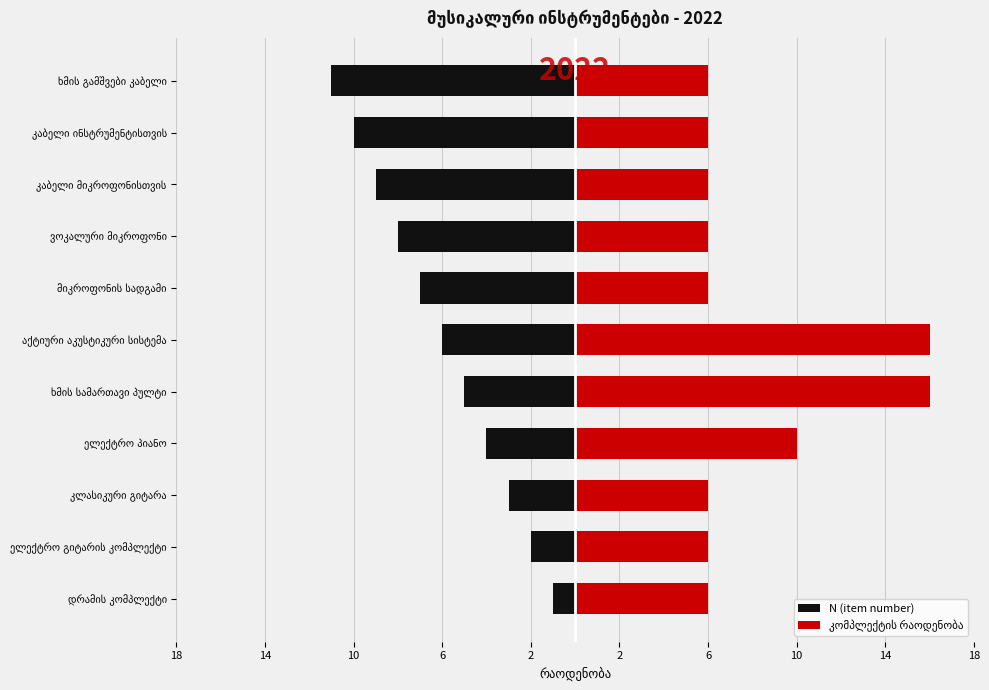

List the series in order of their overall mean, highest first.

კომპლექტის რაოდენობა, N (item number)